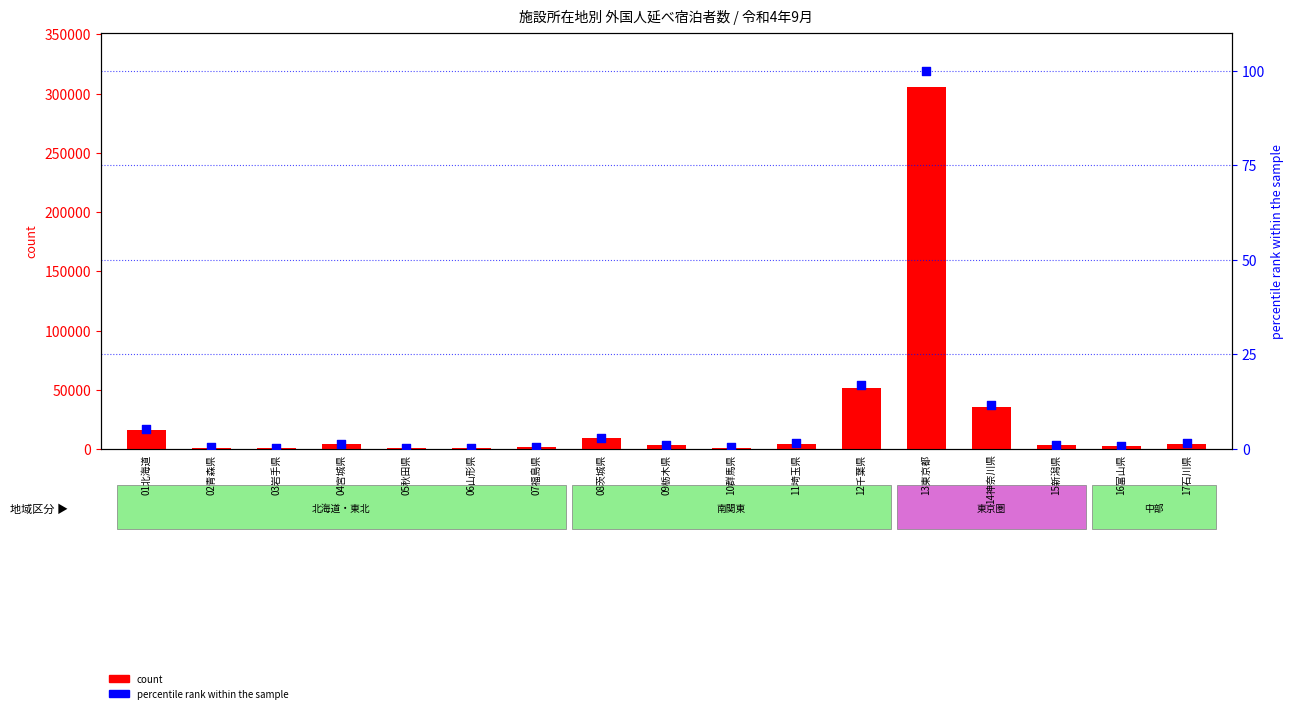

Which series has the largest total across all categories?

count